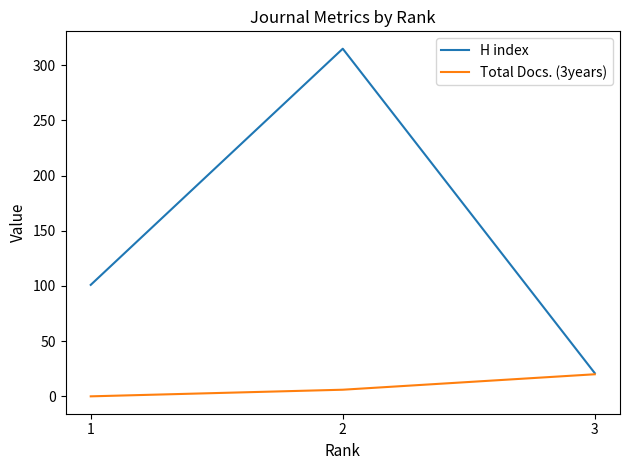

What is the difference between the maximum and minimum values in the Total Docs. (3years) series?

20